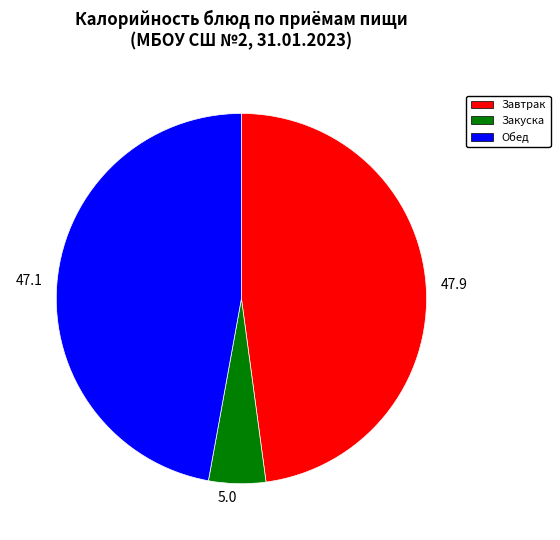

Combined, do 47.9 and 47.1 account for over 50%?

Yes